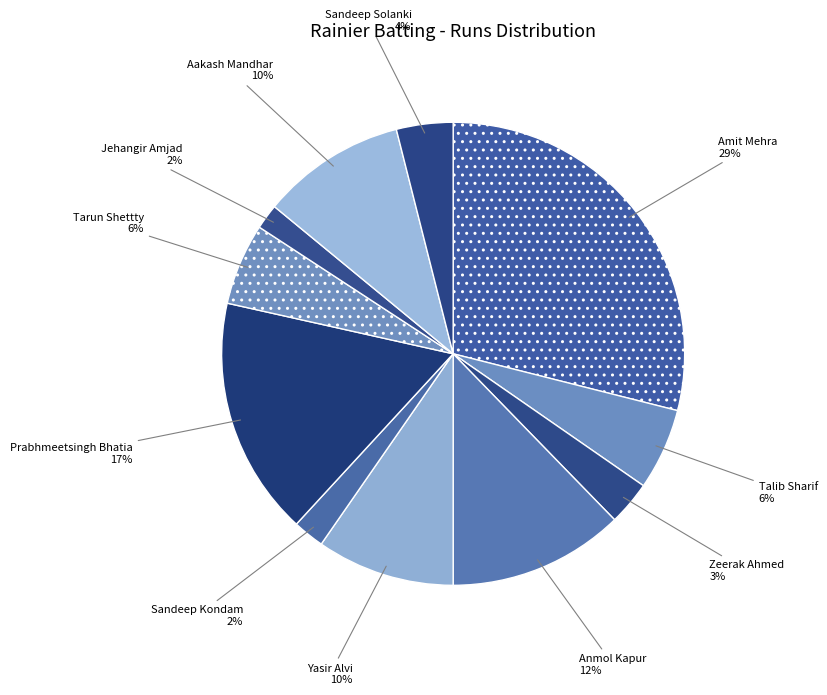

Is it true that Yasir Alvi is 10% of the pie?

True